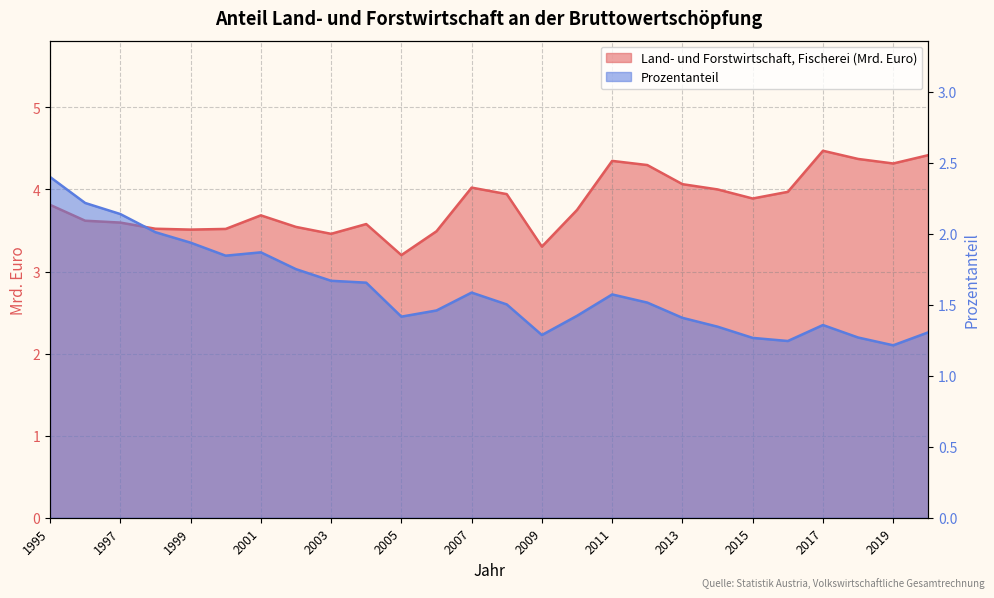

Read the Land- und Forstwirtschaft, Fischerei (Mrd. Euro) value at 1998.

3.5